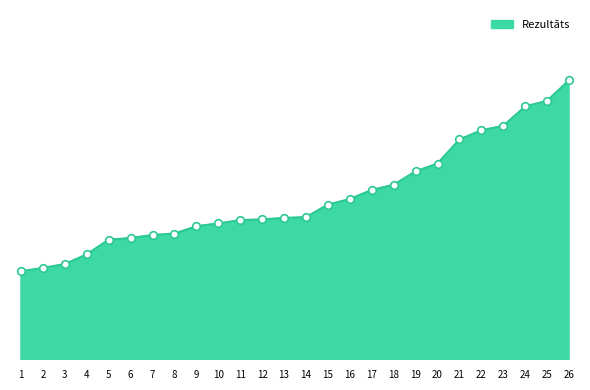

Does the chart have visible grid lines?

No